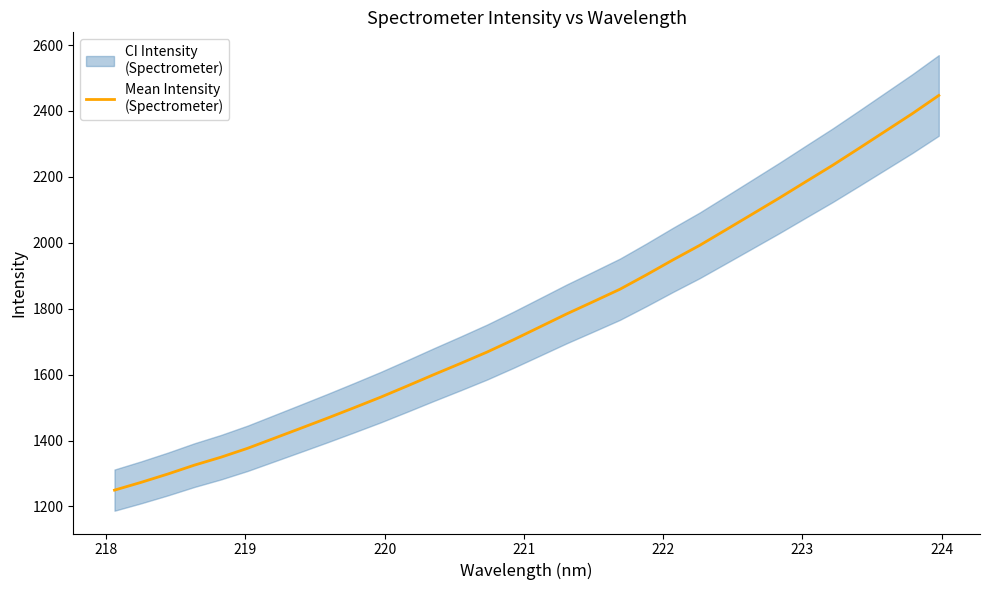

Does the chart display data point markers on the line(s)?

No